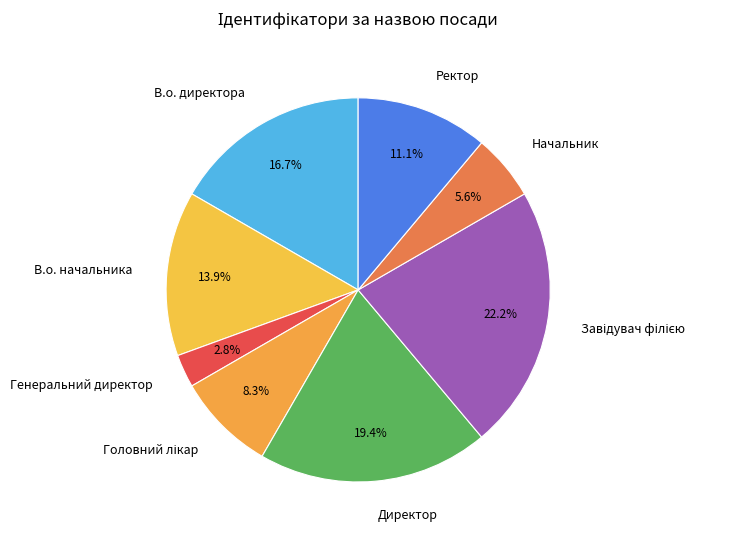

What percentage is the В.о. начальника slice, to the nearest percent?

14%